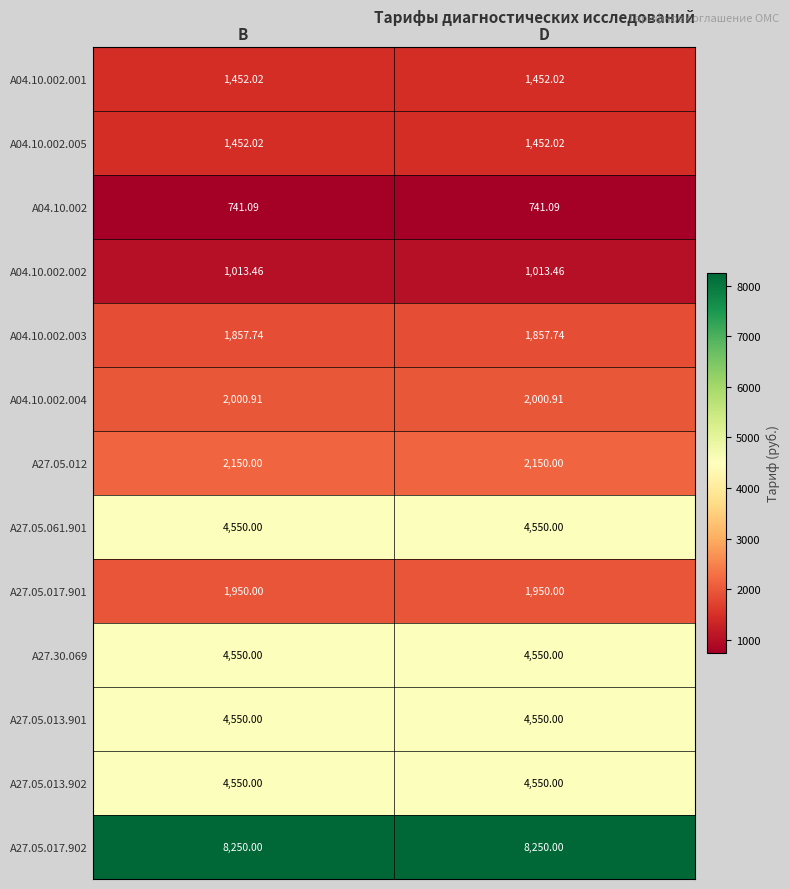

Is the value of A27.05.013.901 at D greater than the value of A04.10.002.004 at D?

Yes